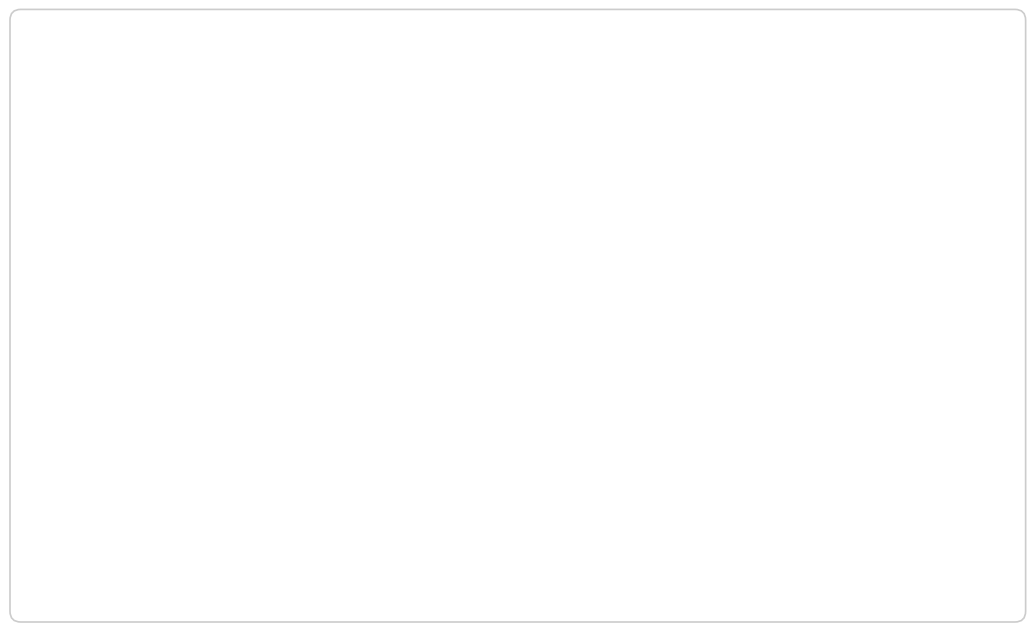

Is 1.2 the majority of the pie?

No